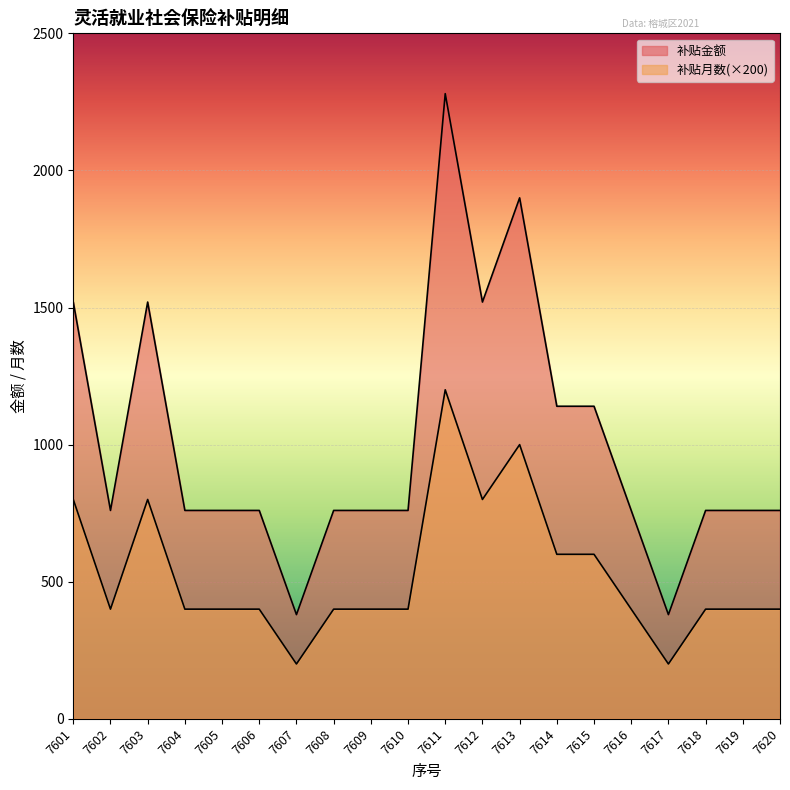

True or false: 补贴金额 has a value of 760 at 7602.

True